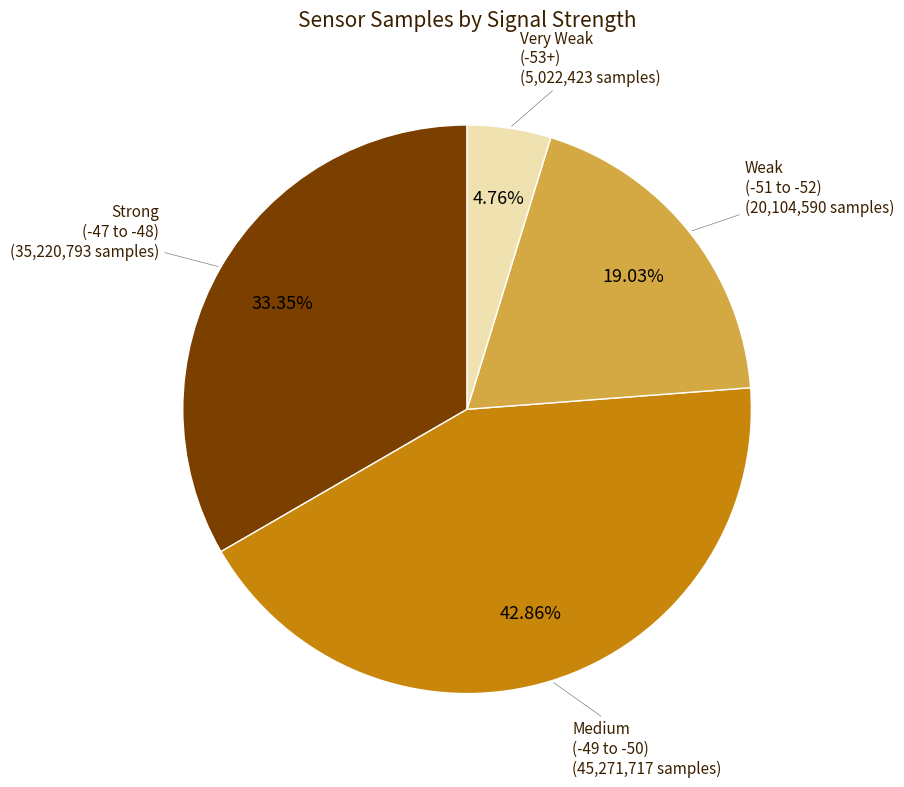

Does any single category account for the majority?

No